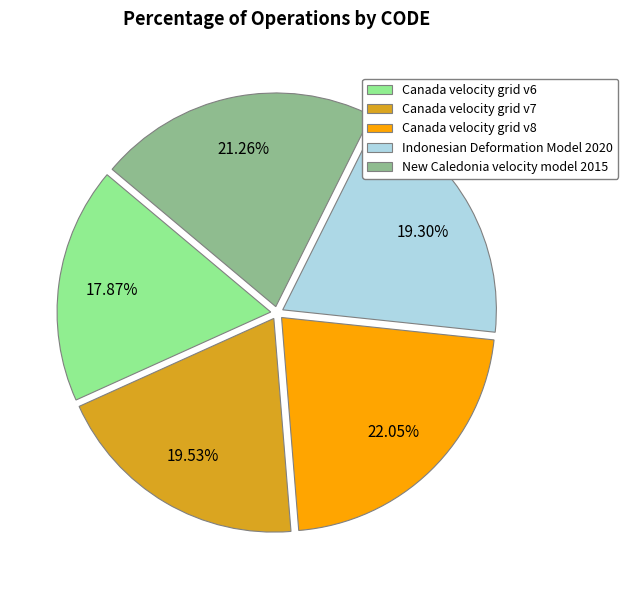

Do New Caledonia velocity model 2015 and Canada velocity grid v6 together represent more than half of the pie?

No